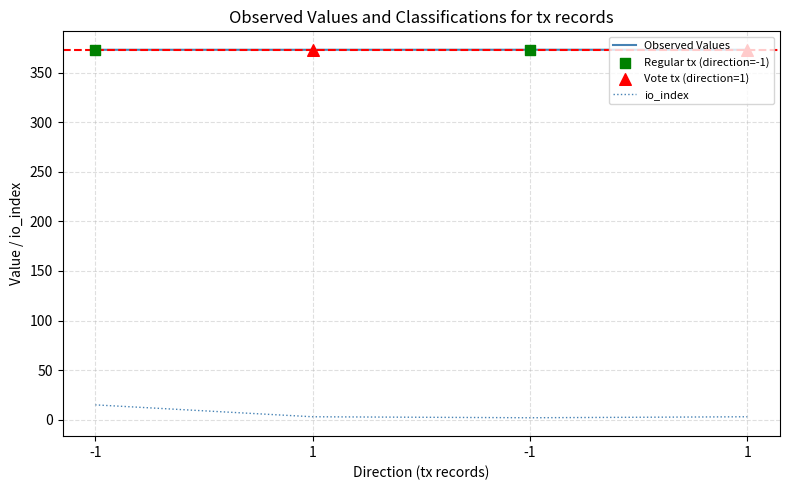

Does the chart have visible grid lines?

Yes